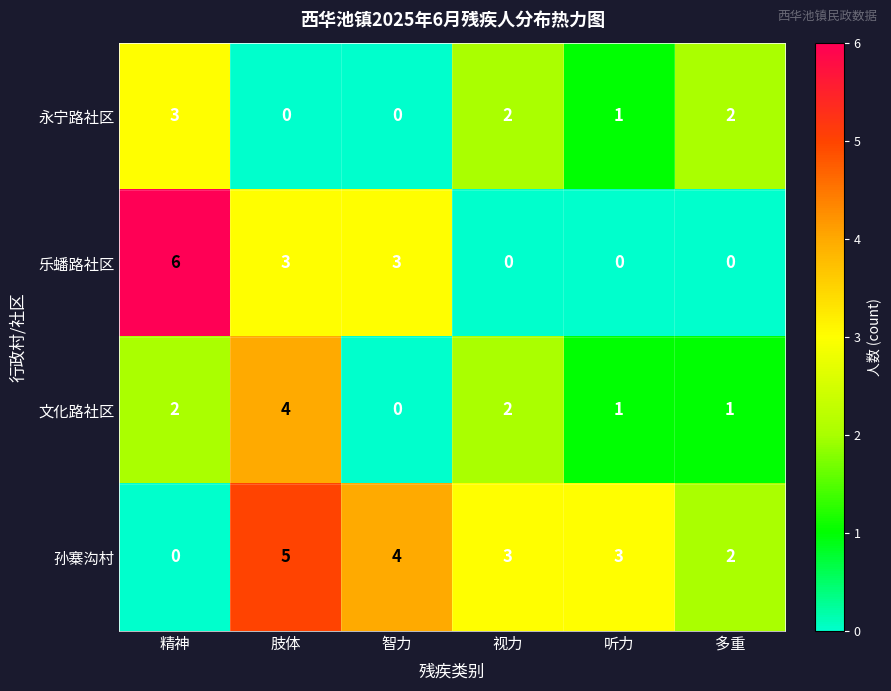

What is the sum of the 乐蟠路社区 values at 多重 and 肢体?

3